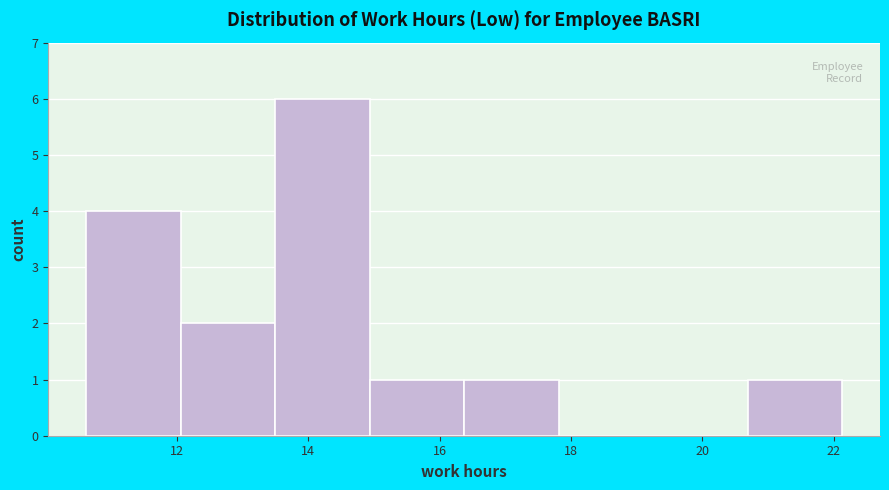

What is the height of the bar covering 16.4 to 17.8 on the x-axis? Neither the bar edges nor the heights are printed on the chart, so give them approximately, as read against the axes.

1